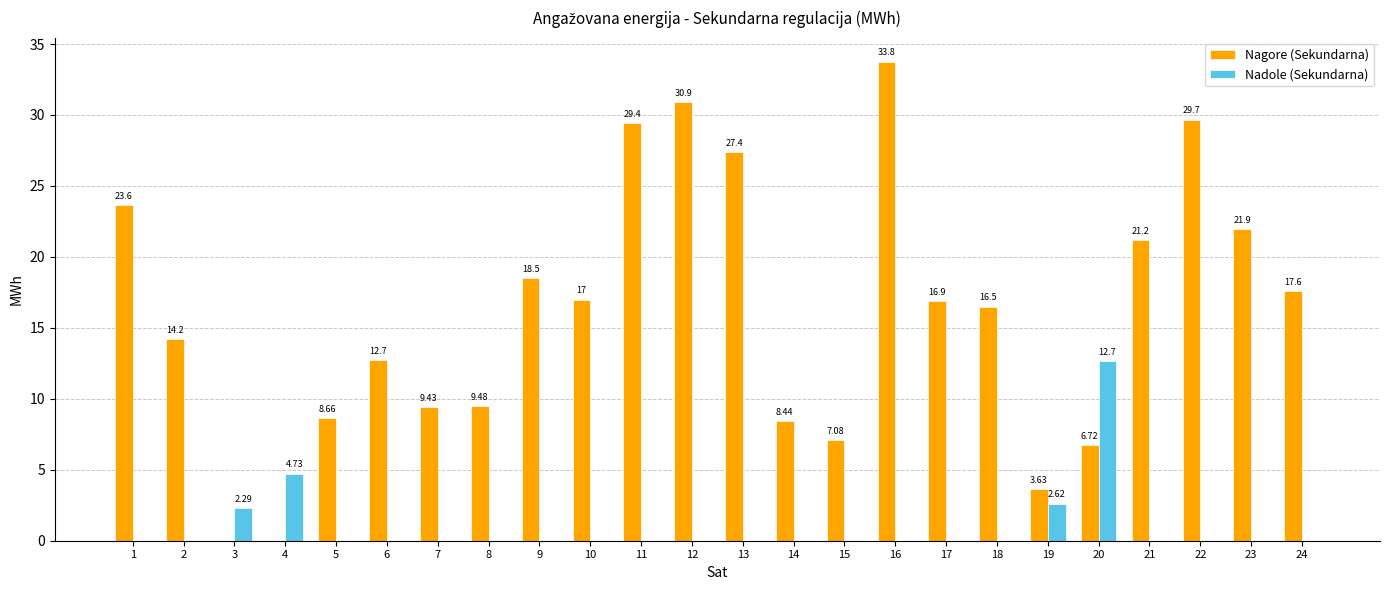

What is the sum of all Nadole (Sekundarna) values?

22.3